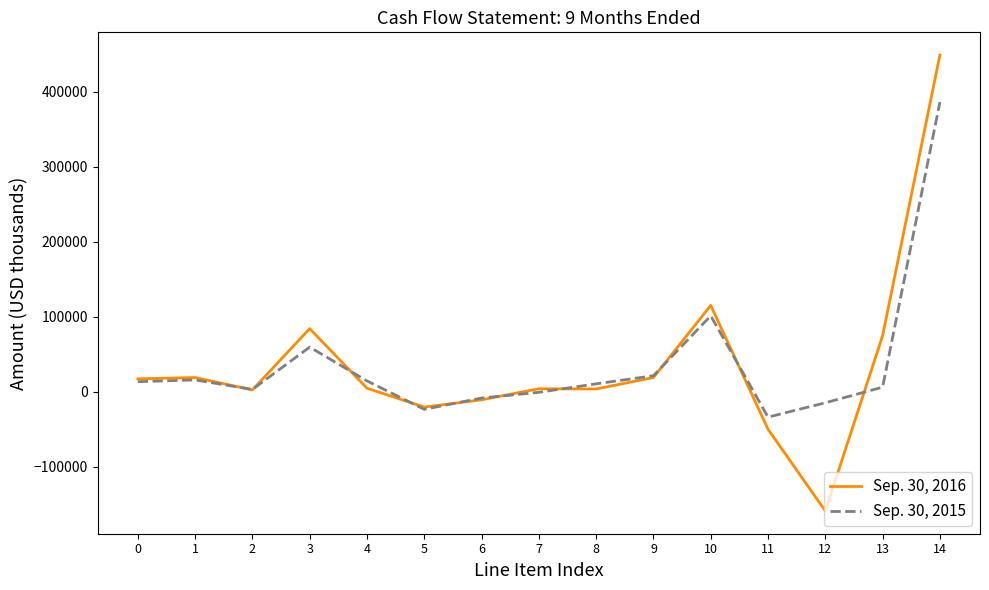

What is the total value across all series at 8?

14768